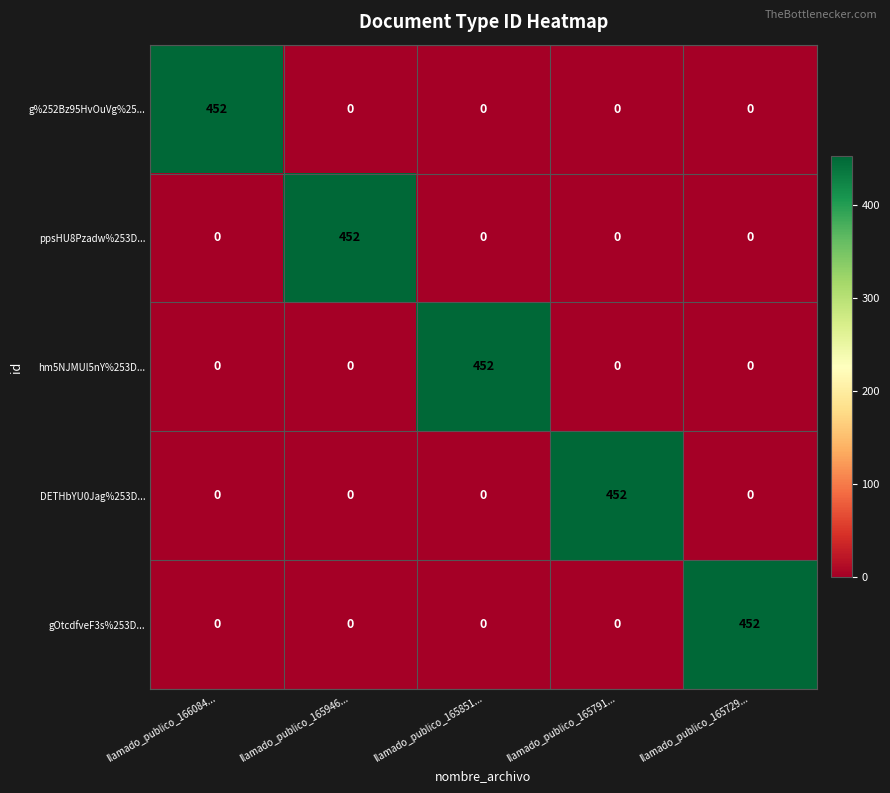

Reading left to right, list all the values displayed in this chart.

g%252Bz95HvOuVg%25...: llamado_publico_166084...=452	llamado_publico_165946...=0	llamado_publico_165851...=0	llamado_publico_165791...=0	llamado_publico_165729...=0
ppsHU8Pzadw%253D...: llamado_publico_166084...=0	llamado_publico_165946...=452	llamado_publico_165851...=0	llamado_publico_165791...=0	llamado_publico_165729...=0
hm5NJMUl5nY%253D...: llamado_publico_166084...=0	llamado_publico_165946...=0	llamado_publico_165851...=452	llamado_publico_165791...=0	llamado_publico_165729...=0
DETHbYU0Jag%253D...: llamado_publico_166084...=0	llamado_publico_165946...=0	llamado_publico_165851...=0	llamado_publico_165791...=452	llamado_publico_165729...=0
gOtcdfveF3s%253D...: llamado_publico_166084...=0	llamado_publico_165946...=0	llamado_publico_165851...=0	llamado_publico_165791...=0	llamado_publico_165729...=452